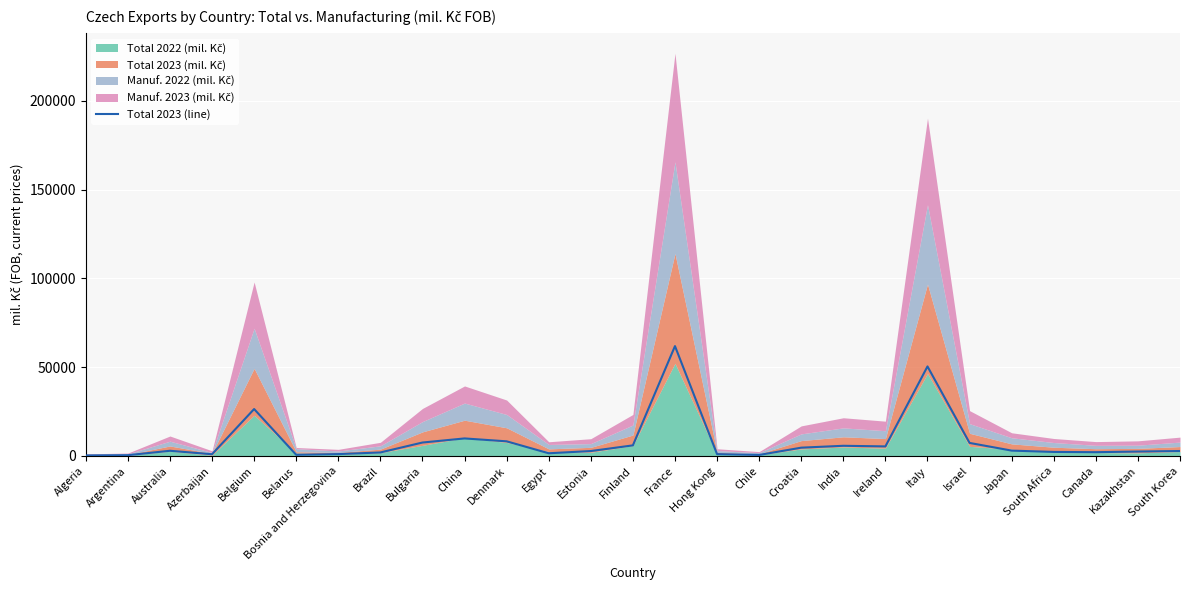

Which label corresponds to the largest value in the chart?

France